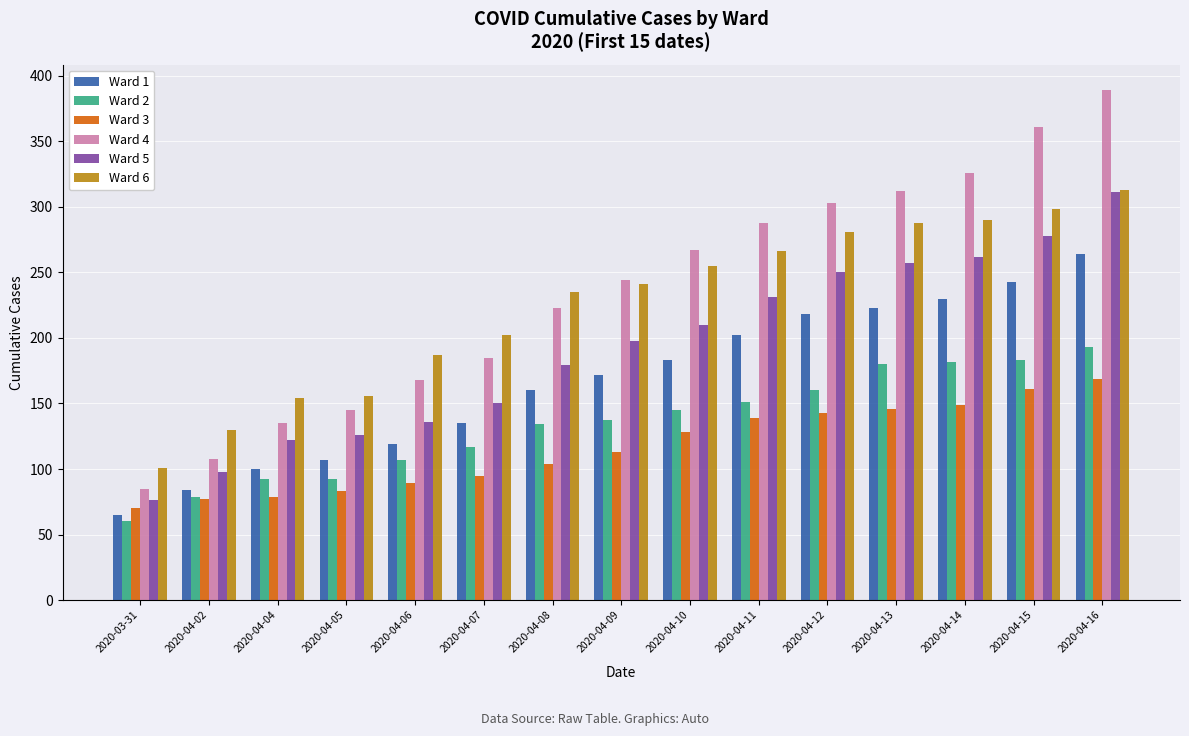

Which category has the lowest value in the Ward 4 series?

2020-03-31